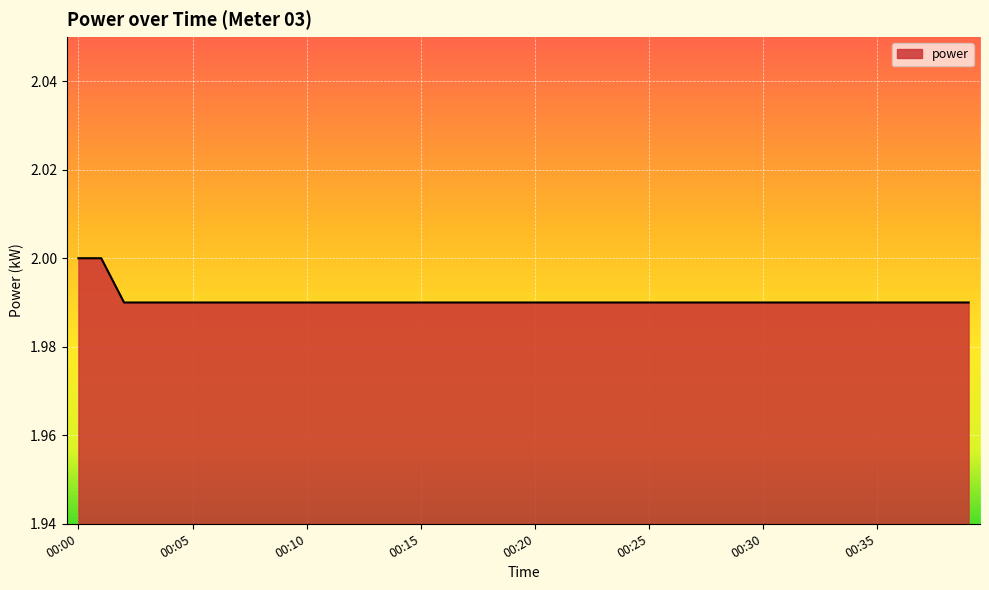

At which category does the chart reach its minimum across all series?

00:02